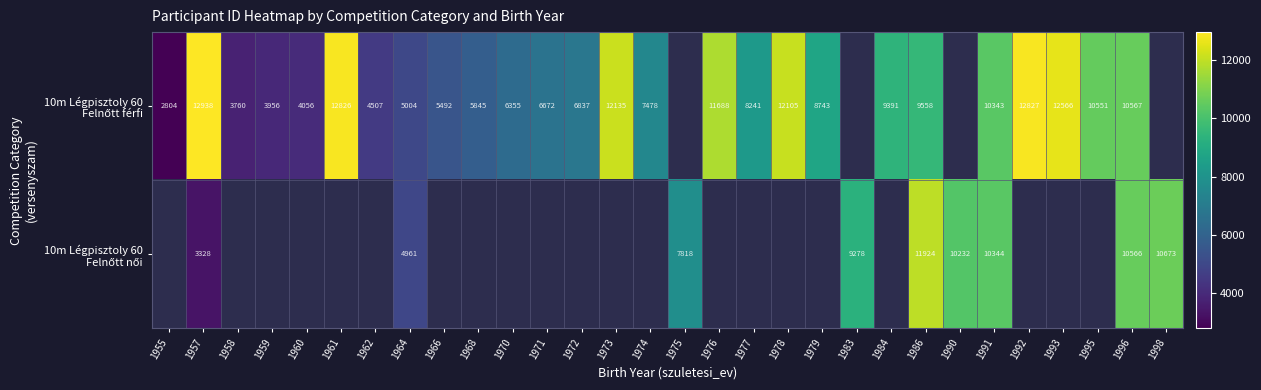

List the series in order of their overall mean, highest first.

10m Légpisztoly 60 Felnőtt férfi, 10m Légpisztoly 60 Felnőtt női